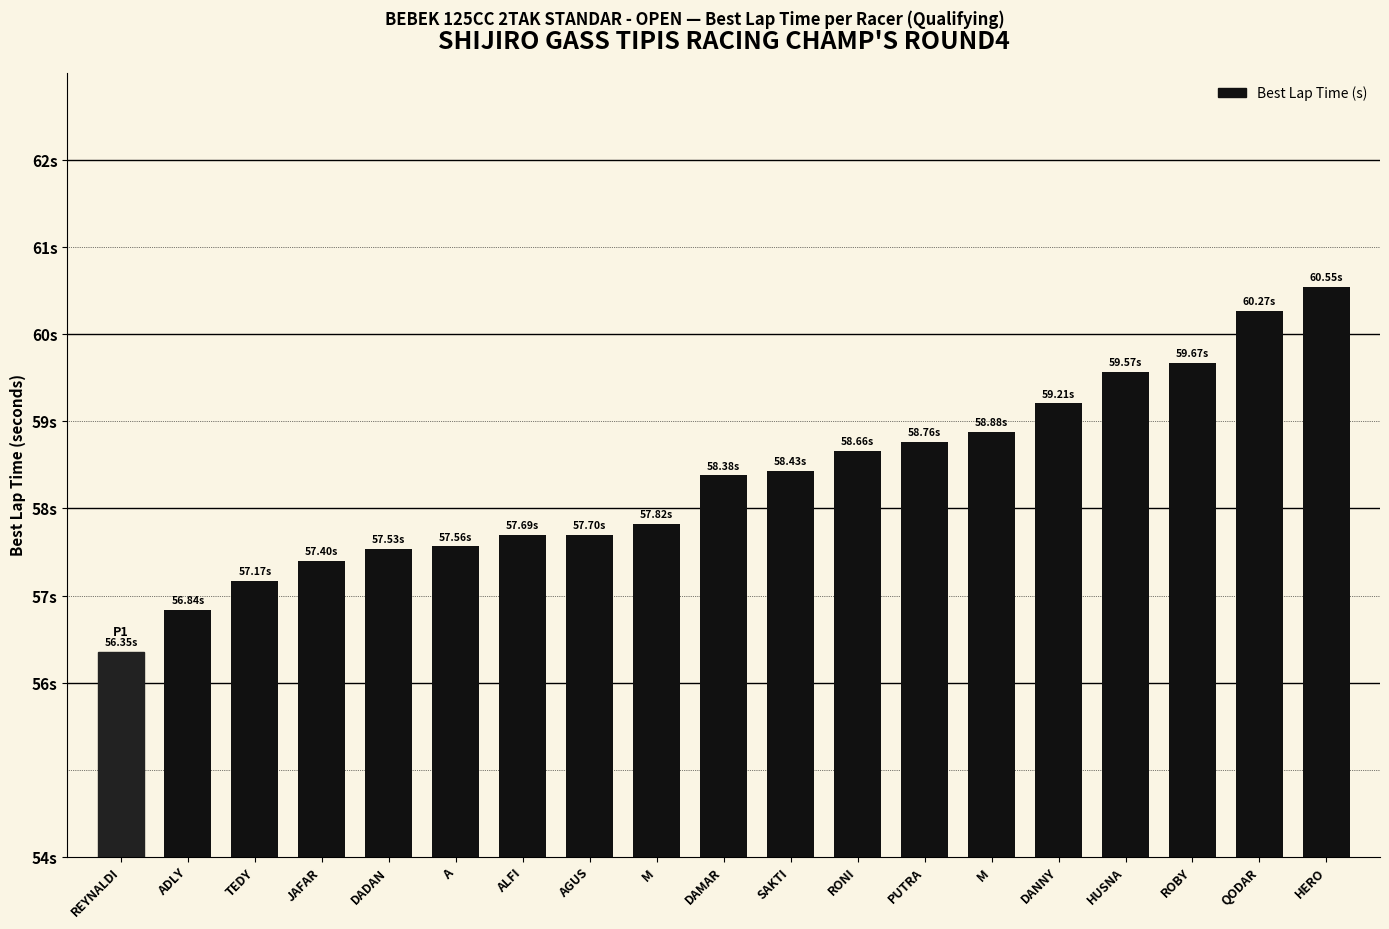

What is the label of the 2nd bar from the right?

QODAR